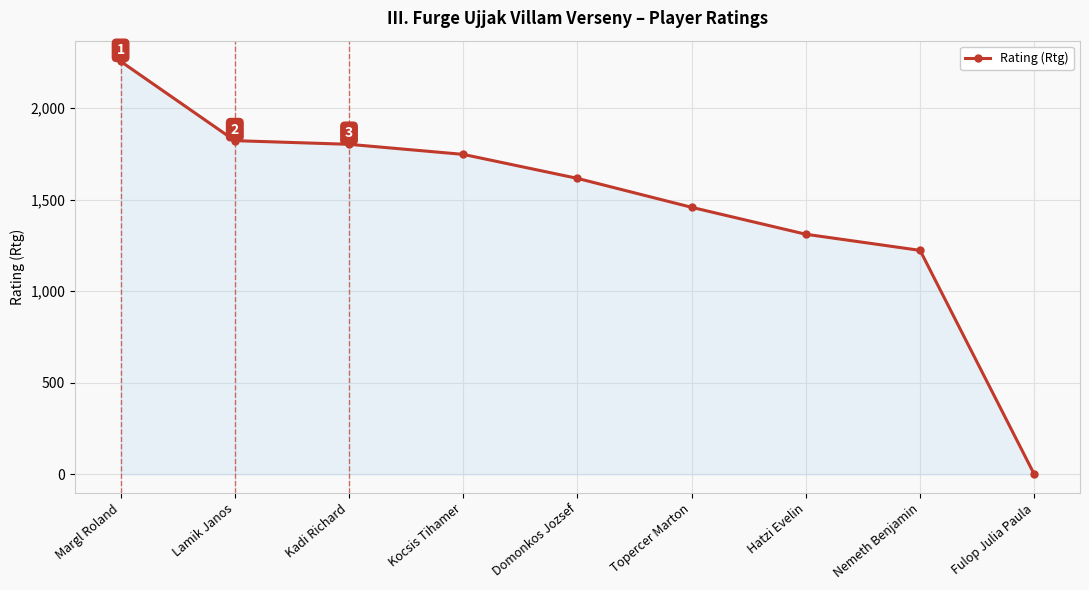

What is the value of the 1st point from the left?

2255